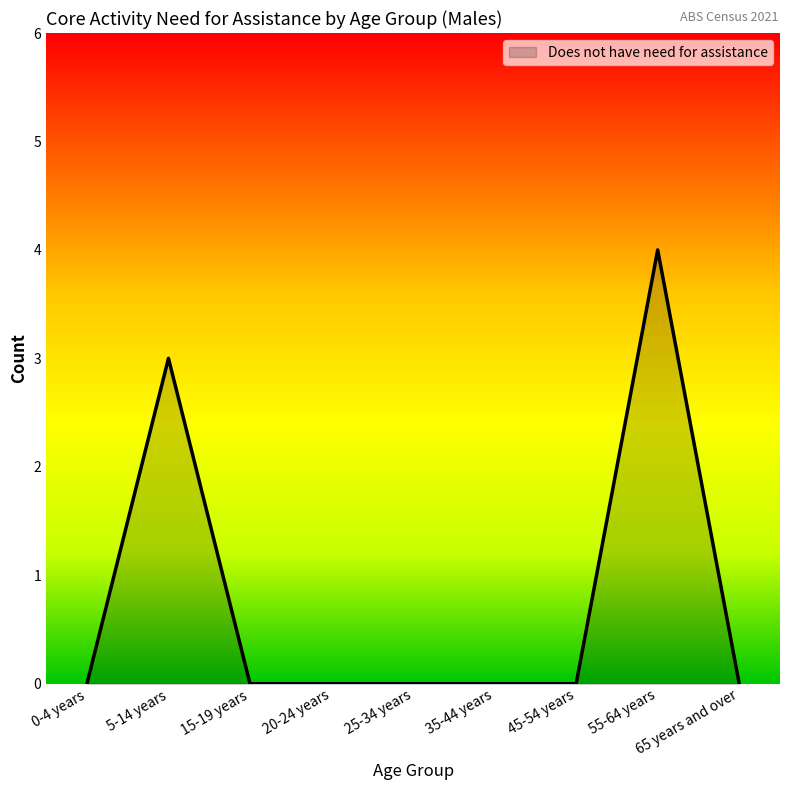

Reading right to left, transcribe all the data shown in this chart.

0	4	0	0	0	0	0	3	0